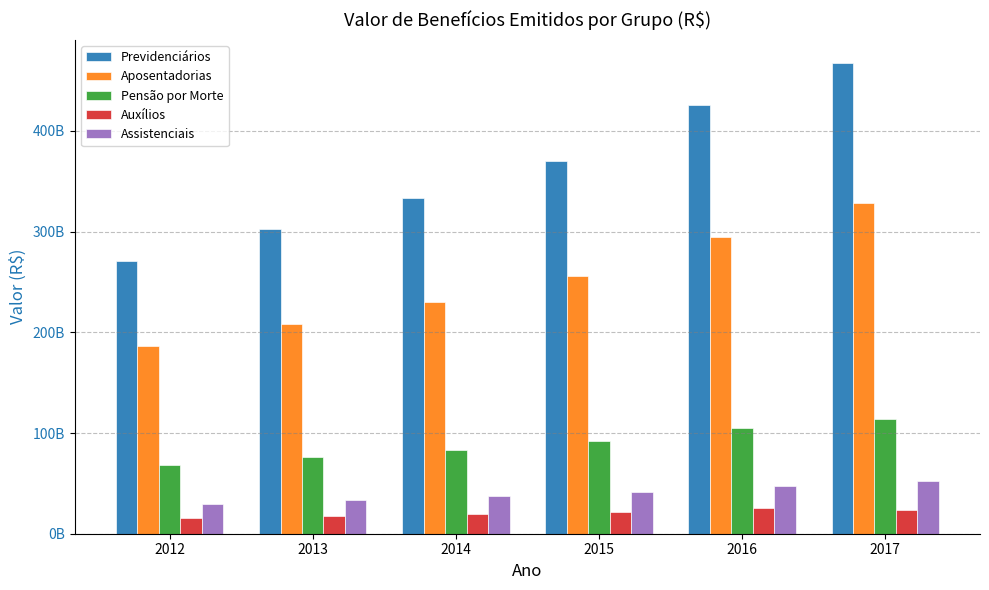

How many Auxílios values are between 17719662011 and 23636048136?

4